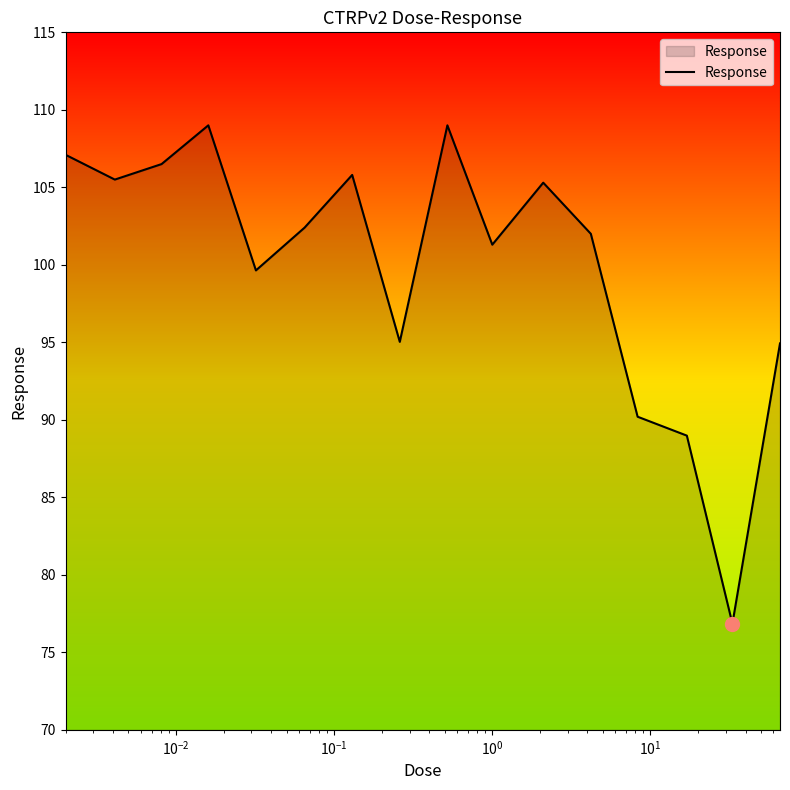

What is the maximum value shown in the chart?

109.0